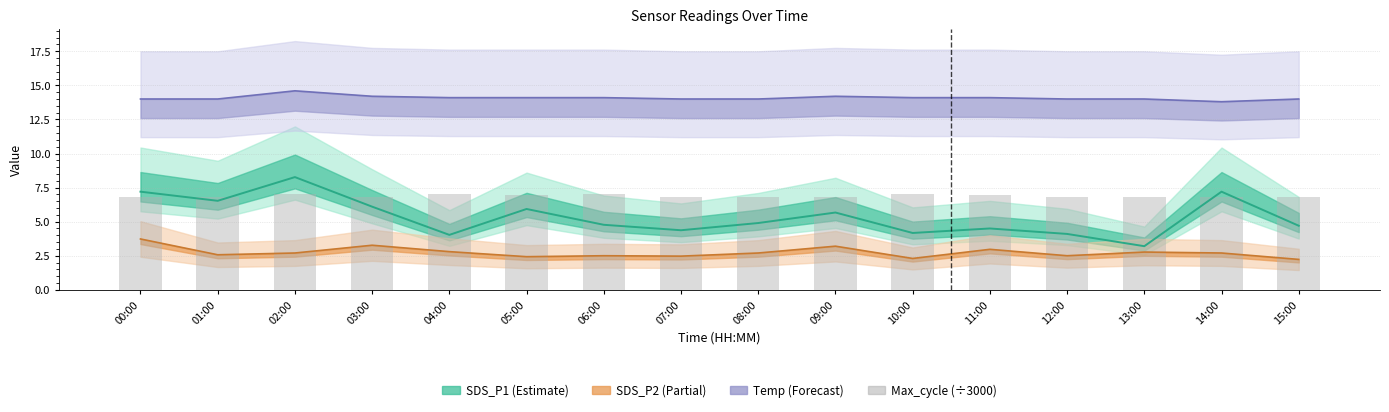

Is it true that the value at 05:00 is 7.0?

True